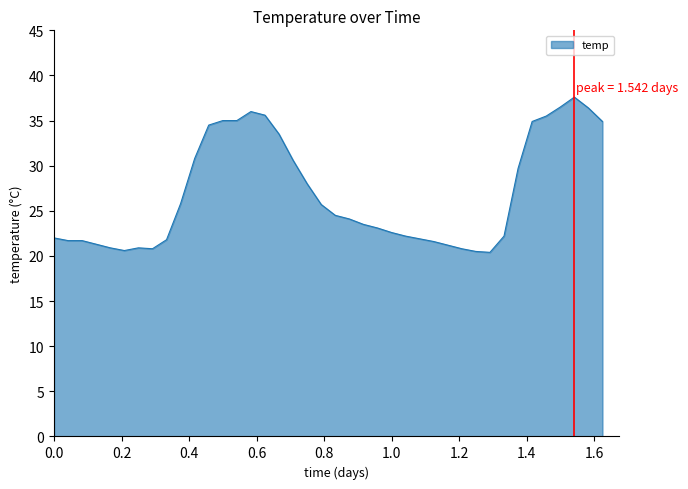

What is the maximum value shown in the chart?

37.6